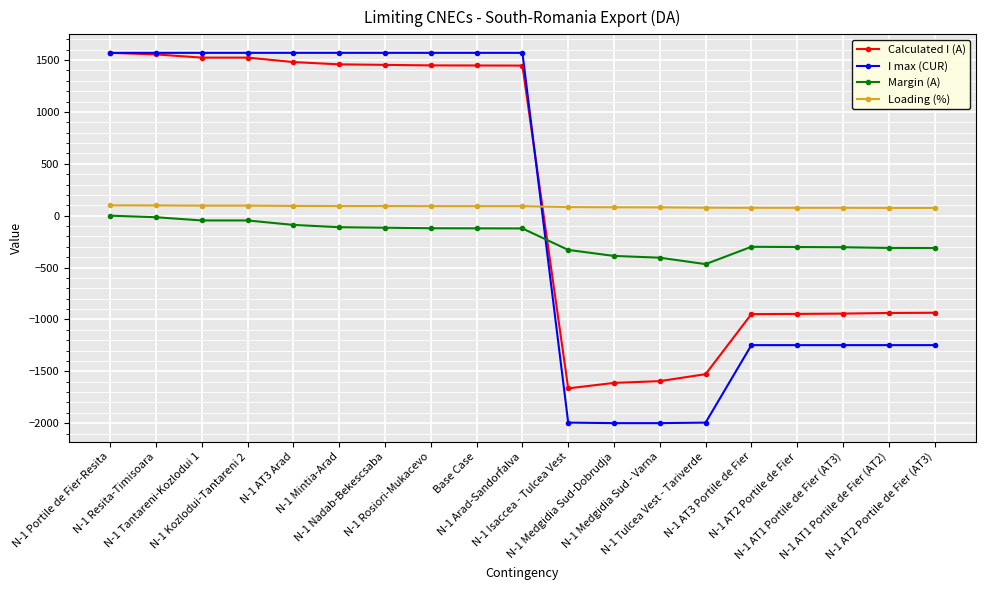

Which series has the widest spread of values?

I max (CUR)